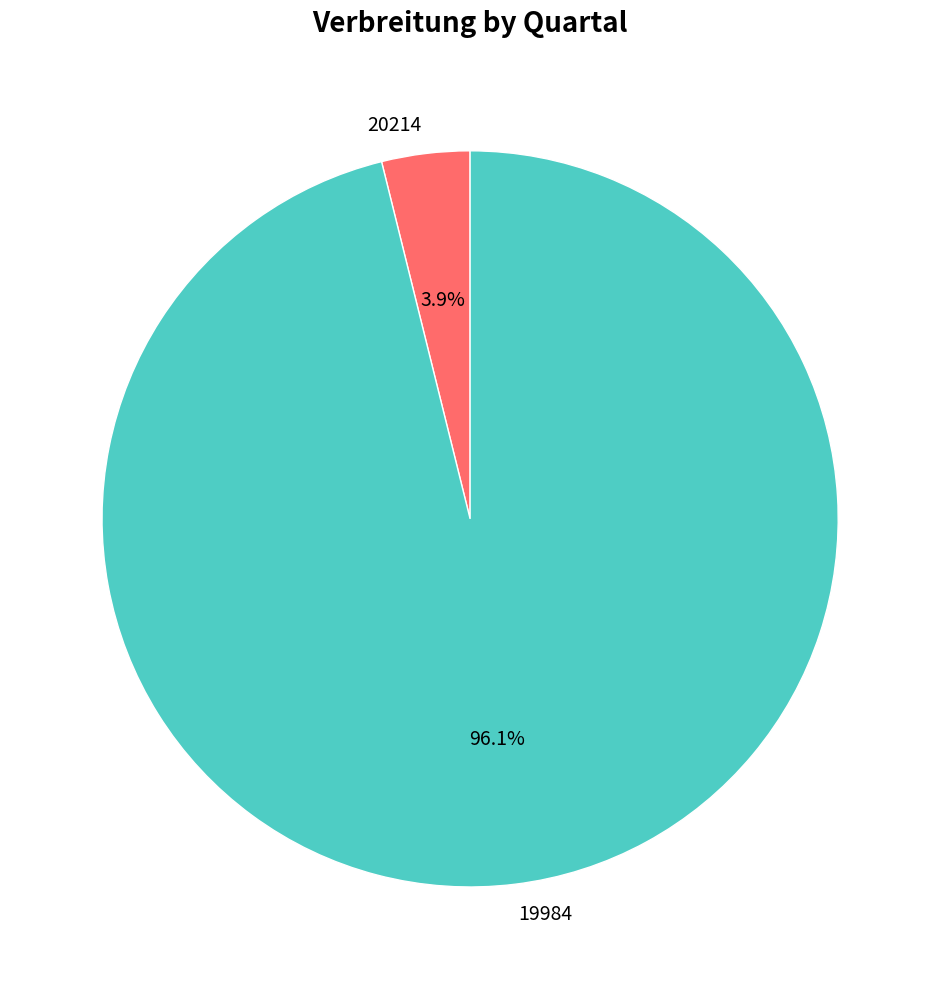

How many slices are in this pie chart?

2